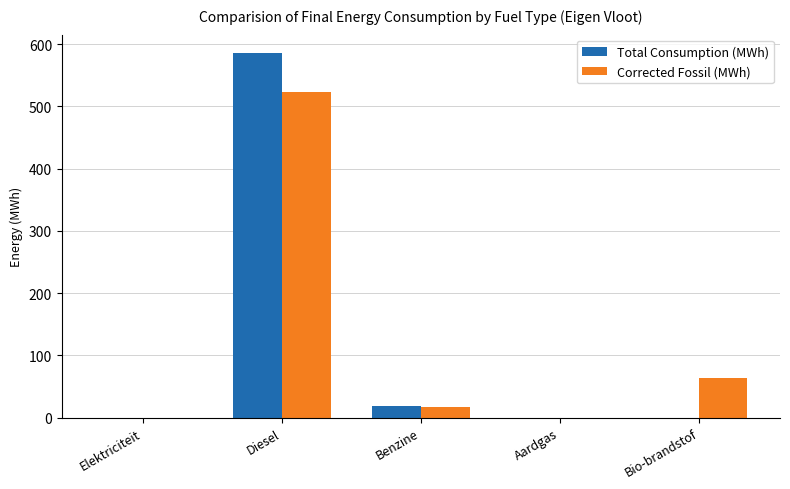

At which label is Corrected Fossil (MWh) closest to 261?

Bio-brandstof